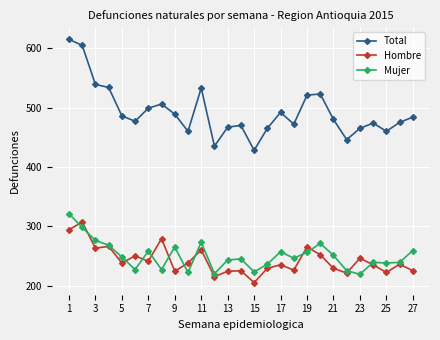

What is the value of the Total point at the 14th from the left?

470